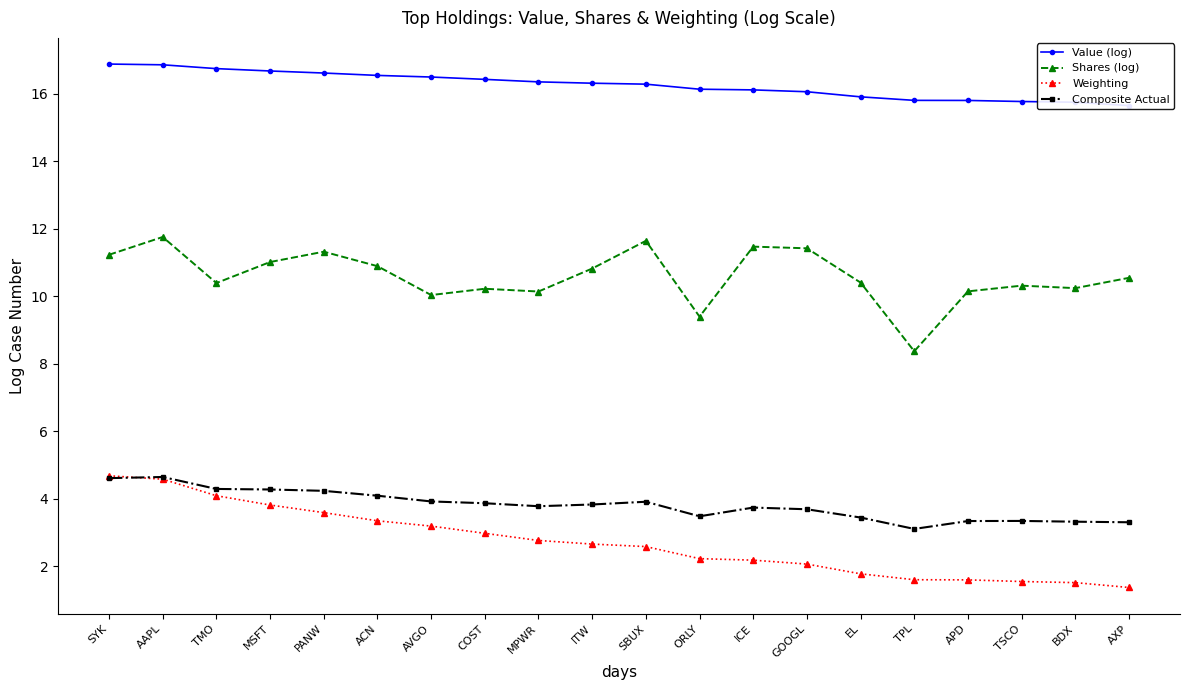

What is the difference between the Composite Actual values at ACN and MPWR?

0.3